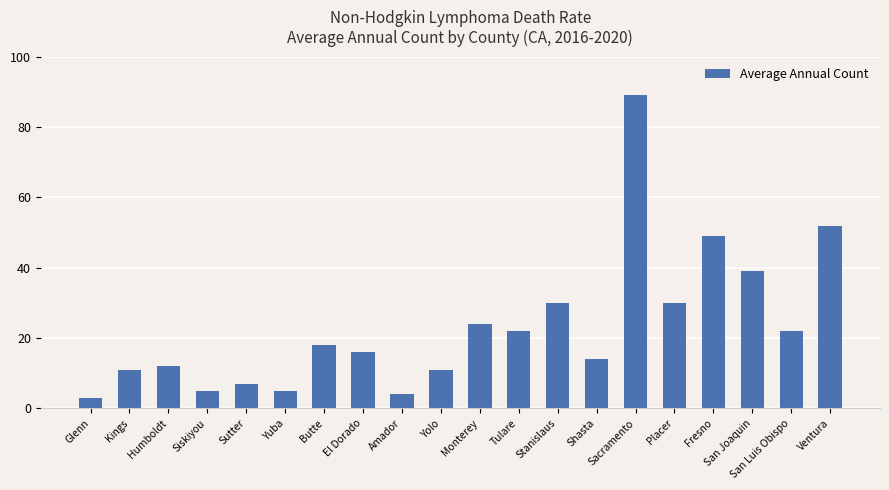

How many series are shown in this chart?

1